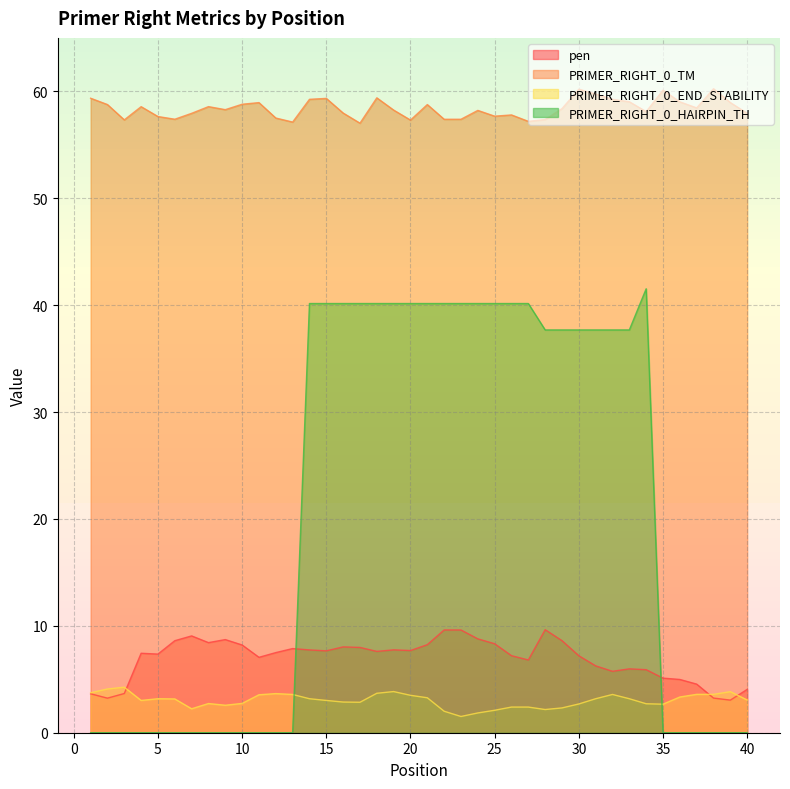

Which series has the largest range (max minus min)?

PRIMER_RIGHT_0_HAIRPIN_TH